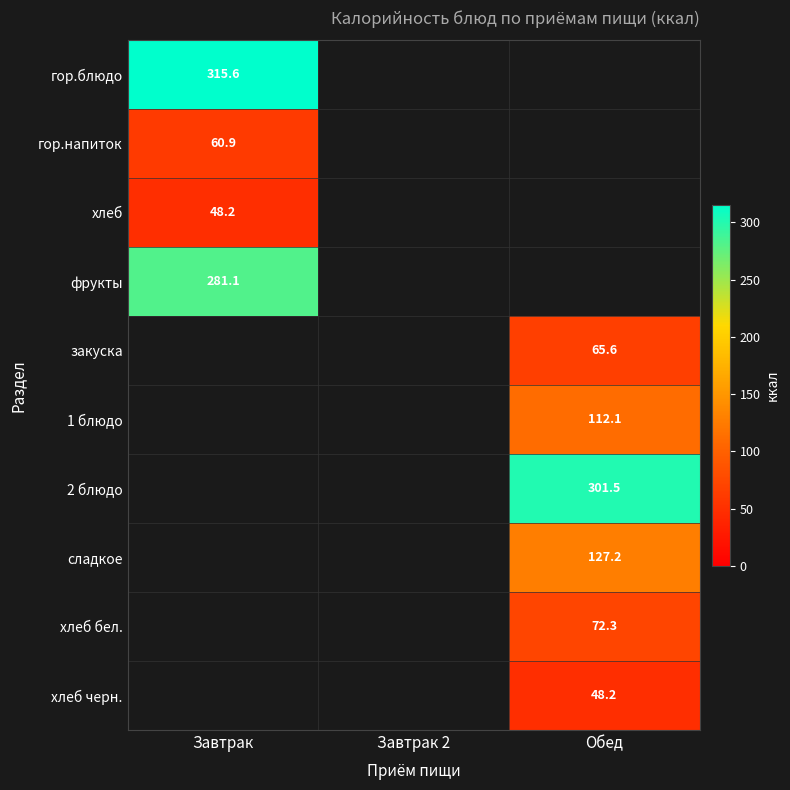

What is the difference between the highest and lowest values at Завтрак?

267.4